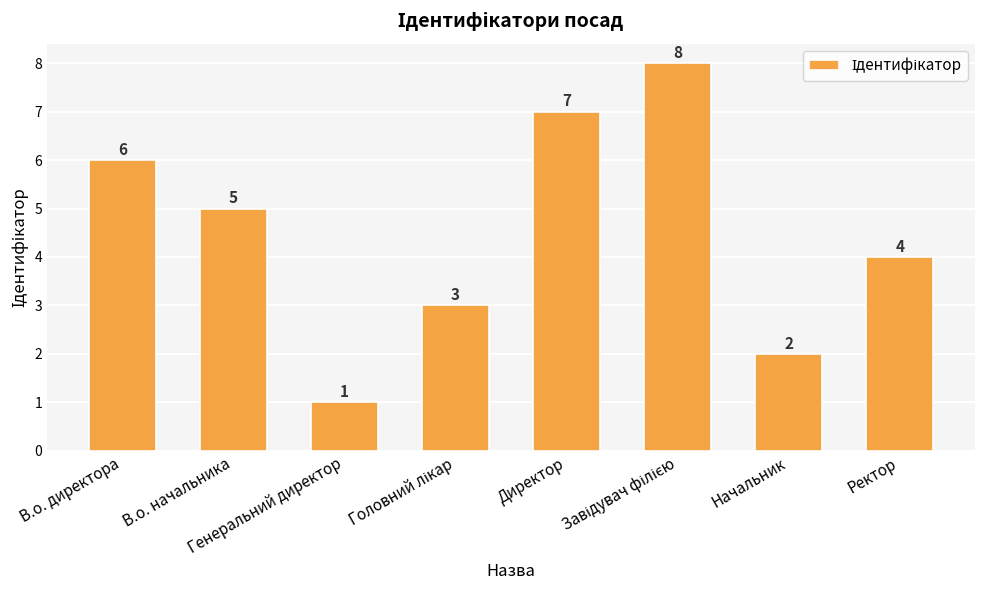

Does the chart contain stacked bars?

No